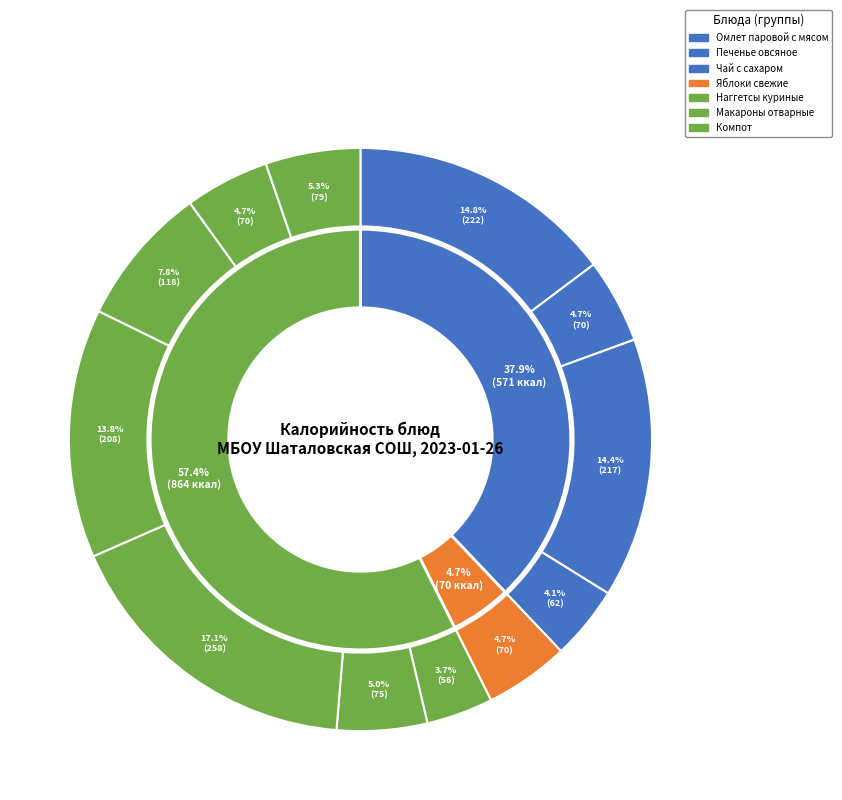

What percentage is NOT represented by Компот из фруктов и ягод?

92.2%